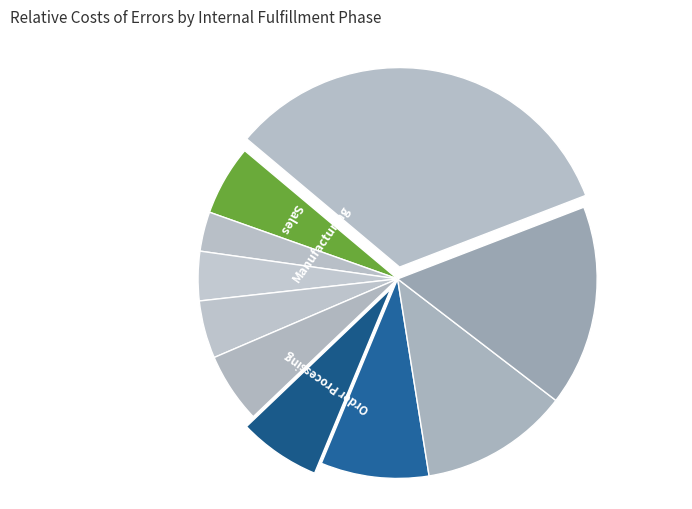

Count the number of slices in the pie.

10